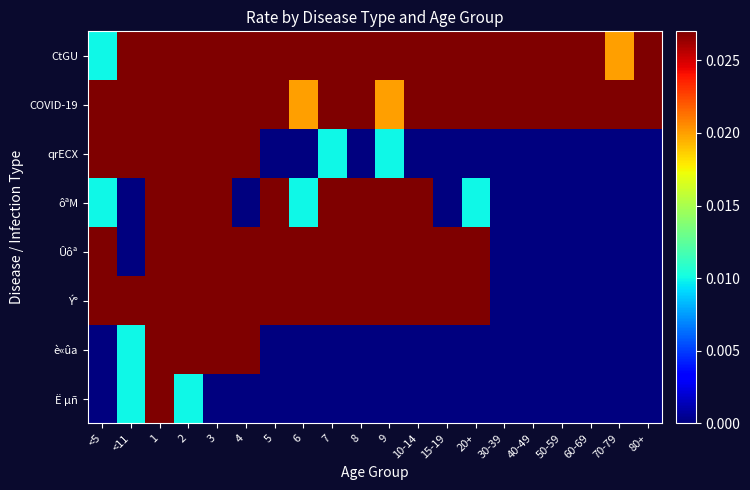

At how many categories does at least one series exceed 0?

20